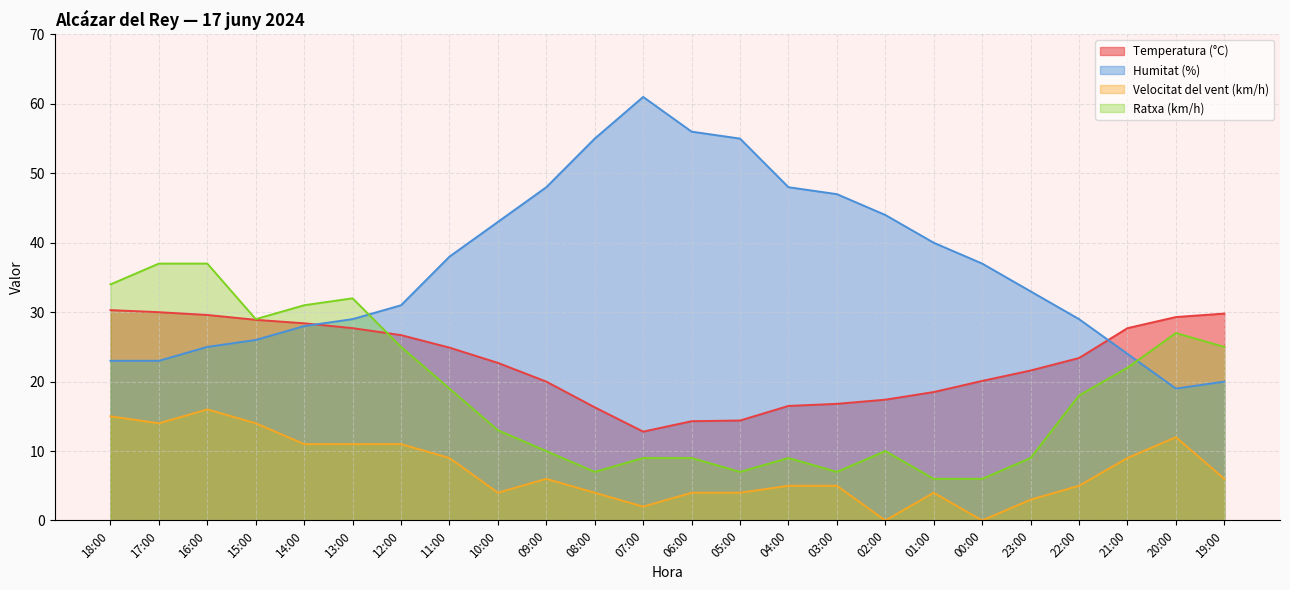

At which category is the sum across all series the highest?

16:00